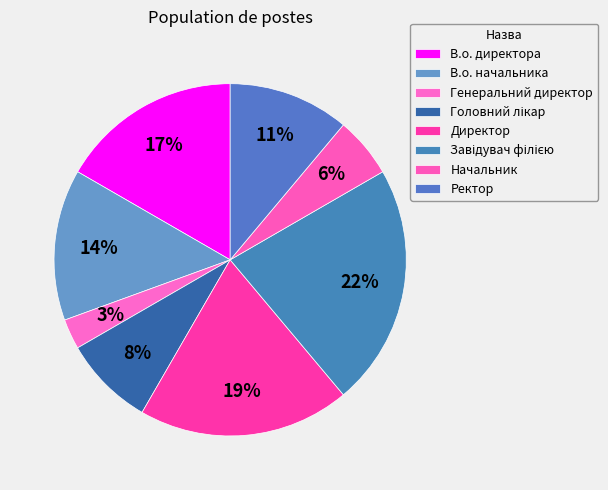

How many slices are in this pie chart?

8